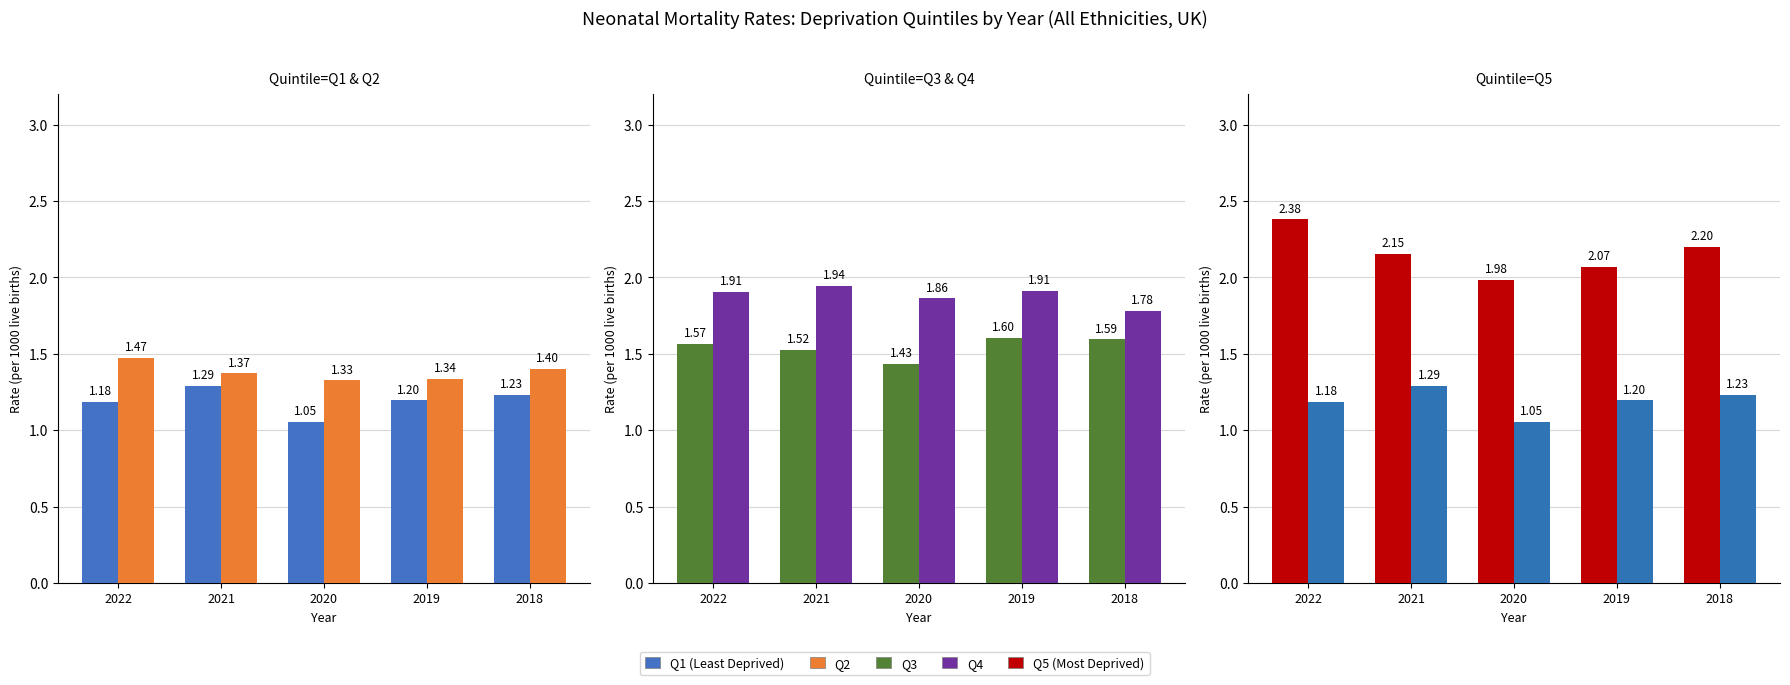

Is the value of Q5 (Most Deprived) at 2022 greater than the value of Q1 (Least Deprived) at 2019?

Yes